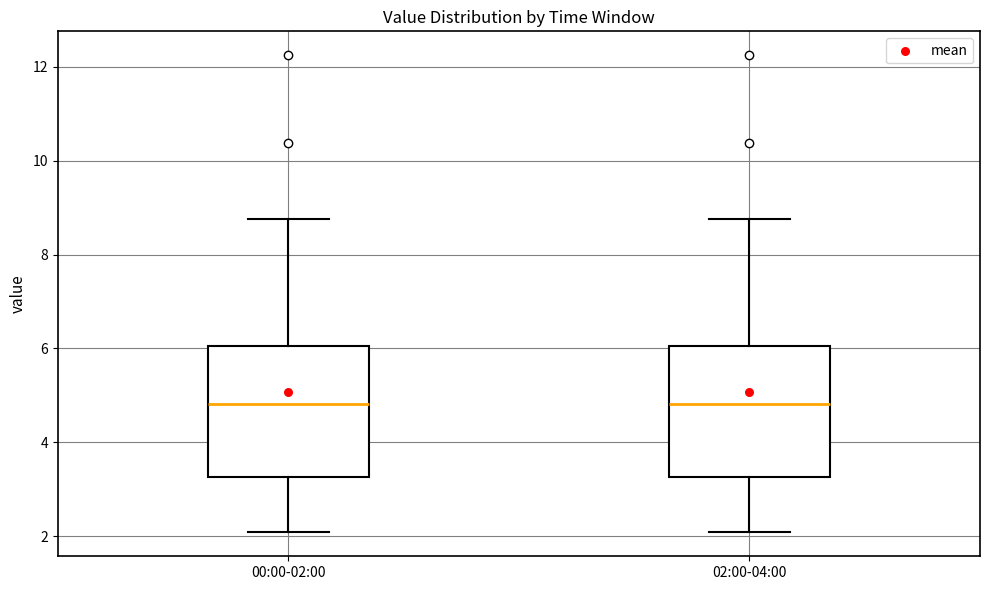

Reading left to right, transcribe this box plot: for each box, give where its median line is, the range the box spans, and where its two whiskers end, as read against the y-axis. The values are not printed on the chart, so give them approximately, as read against the axis.

00:00-02:00: median 4.8, box 3.2 to 6.0, whiskers 2.0 to 8.8
02:00-04:00: median 4.8, box 3.2 to 6.0, whiskers 2.0 to 8.8